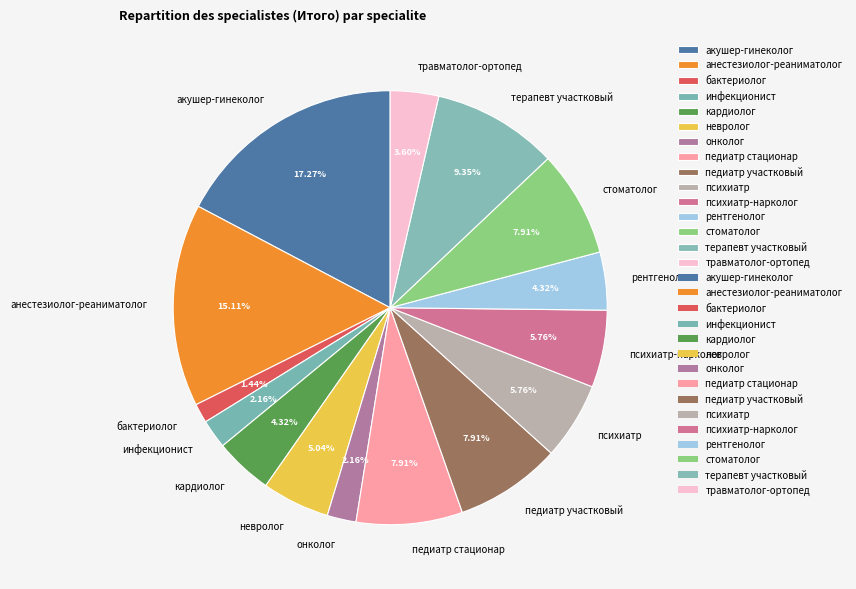

Is the sum of инфекционист and акушер-гинеколог greater than half?

No